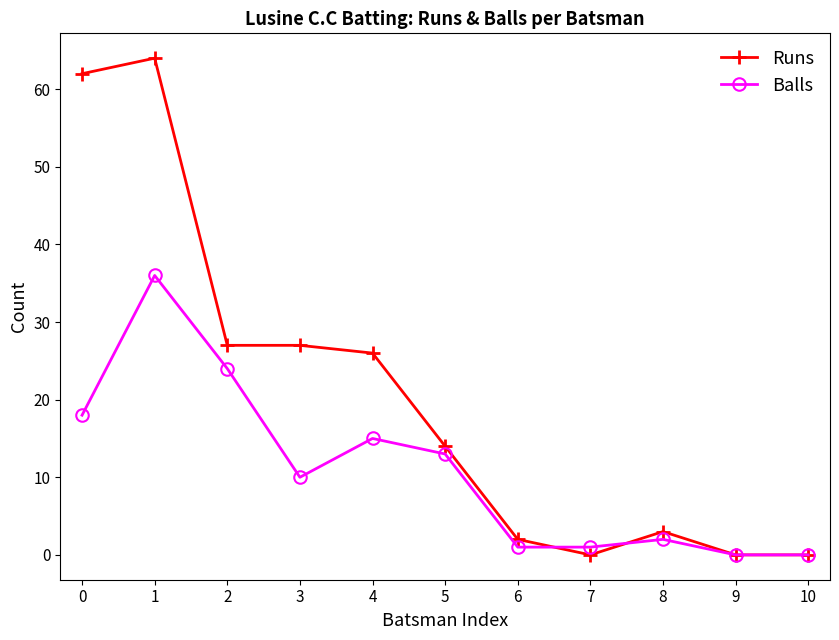

How many data points does each series have?

11